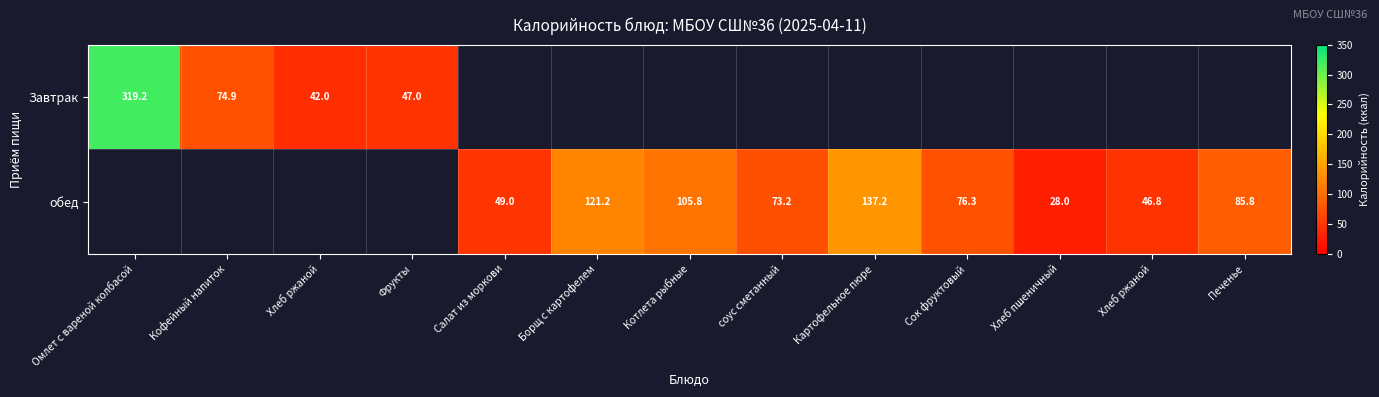

Rank the series at Сок фруктовый from highest to lowest value.

Завтрак, обед